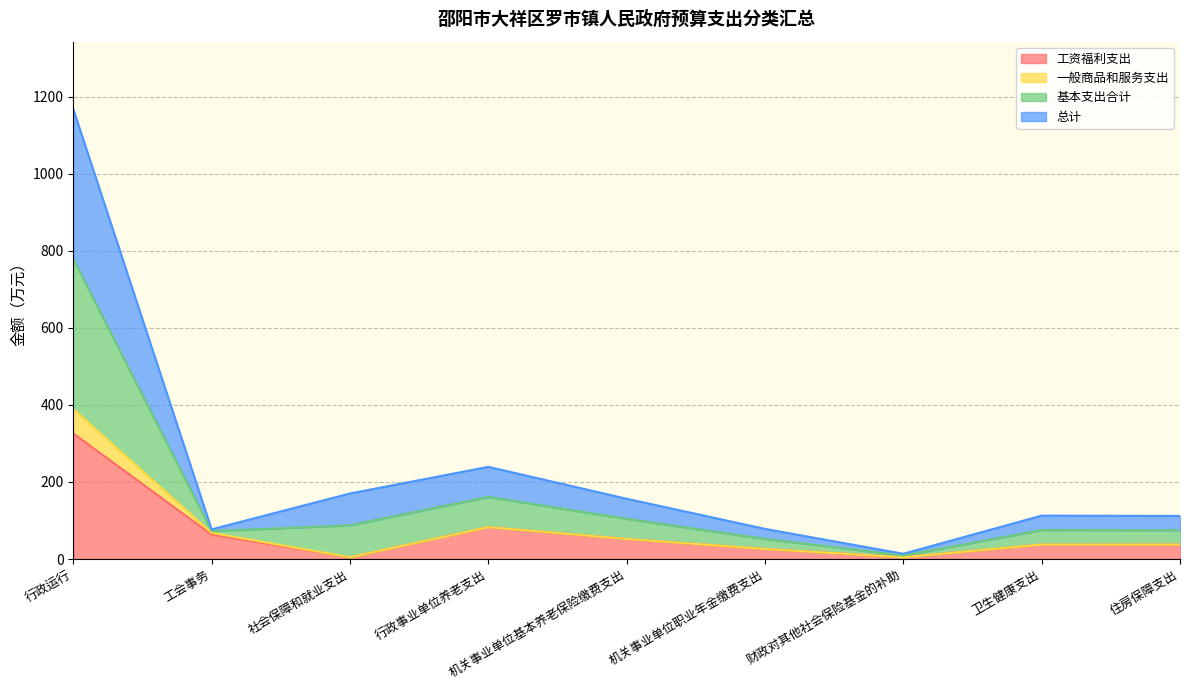

True or false: 基本支出合计 has more than 1 points higher than both neighbors.

True